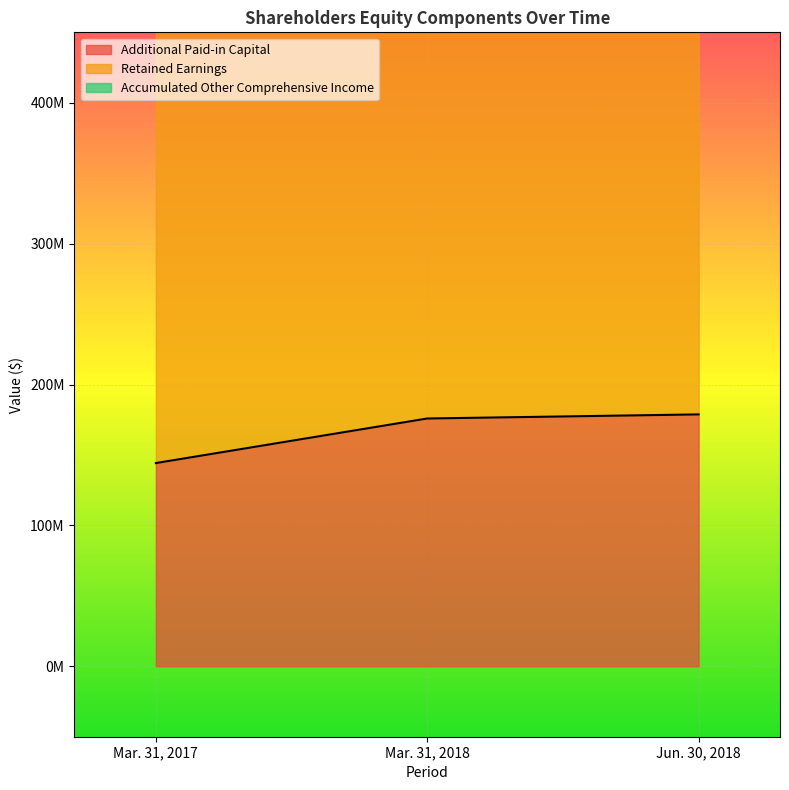

How many lines are shown in the chart?

3